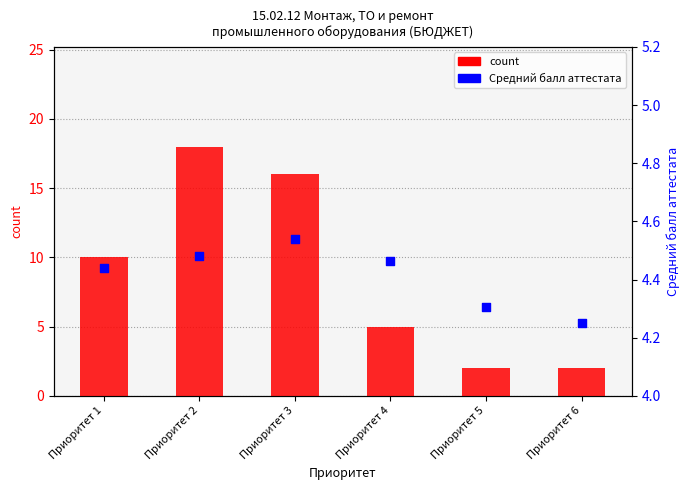

Which series has the widest spread of Y values?

count